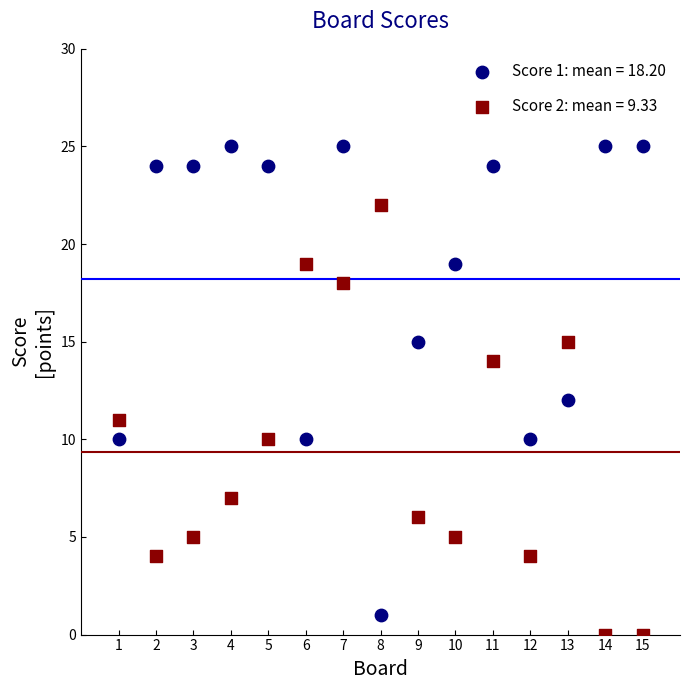

Which series reaches the maximum Y coordinate?

Score 1: mean = 18.20